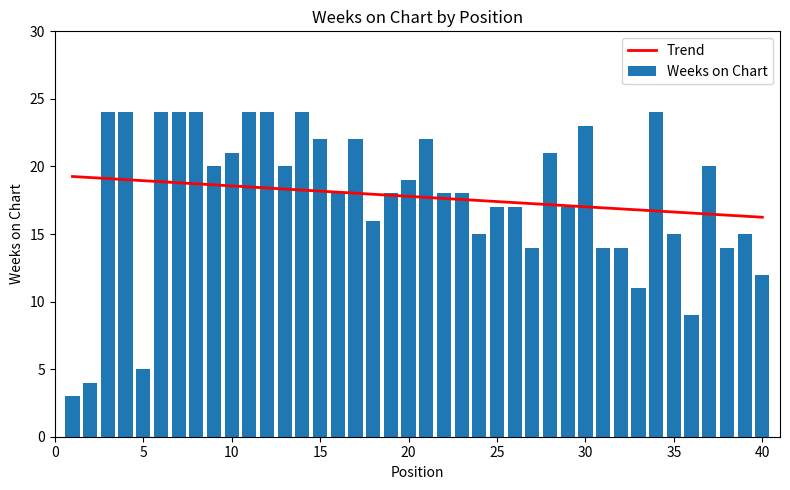

What is the minimum value for Trend?

16.2